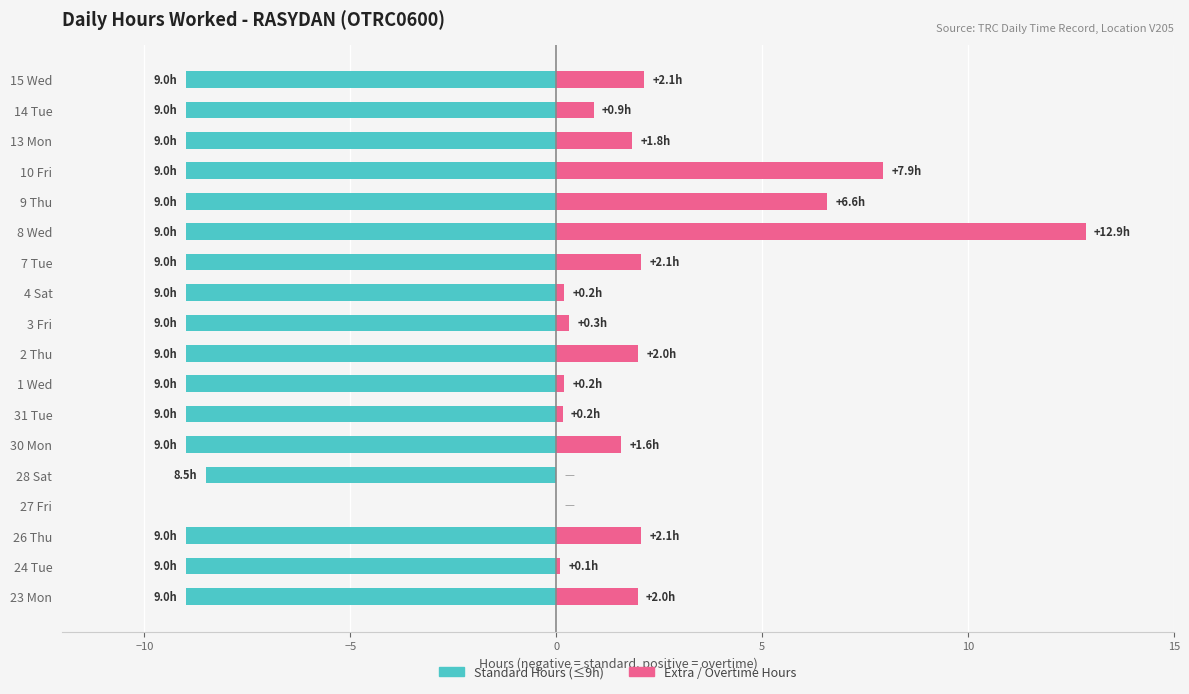

Are the bars grouped side by side (vs. stacked)?

Yes